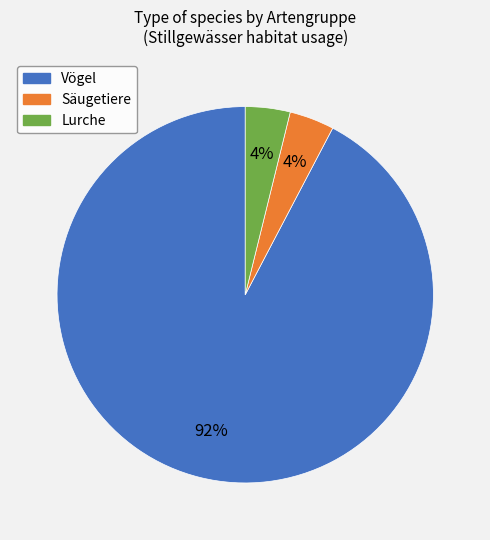

To the nearest percent, what is the difference between the largest and smallest slice percentages?

88%